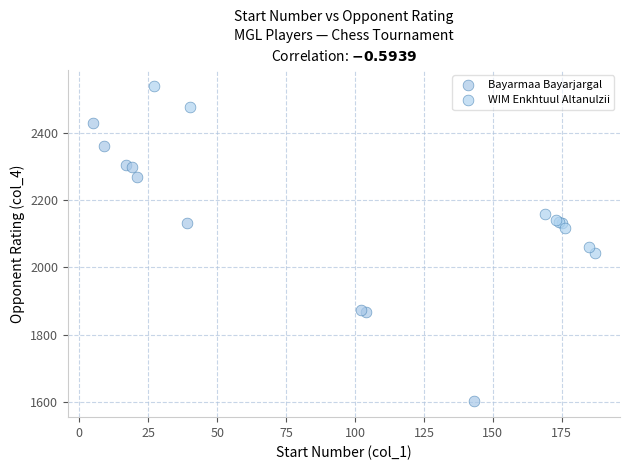

Which series contains the lowest Y value?

Bayarmaa Bayarjargal